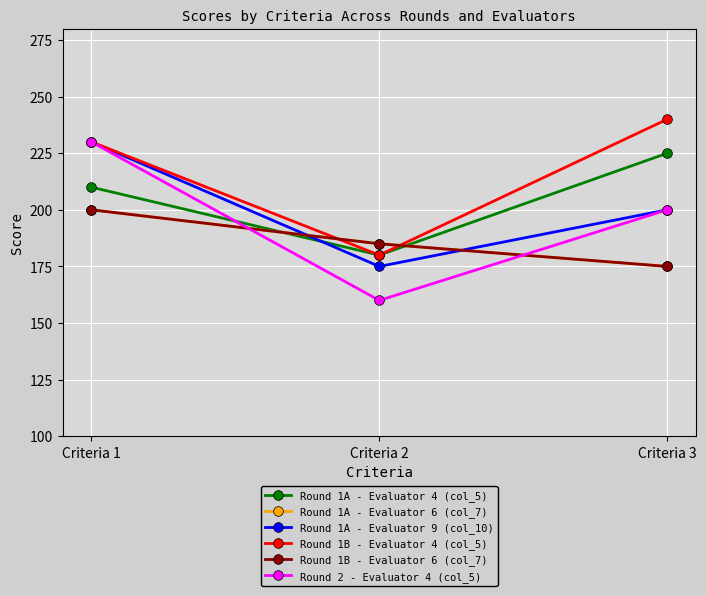

What is the maximum value shown in the chart?

240